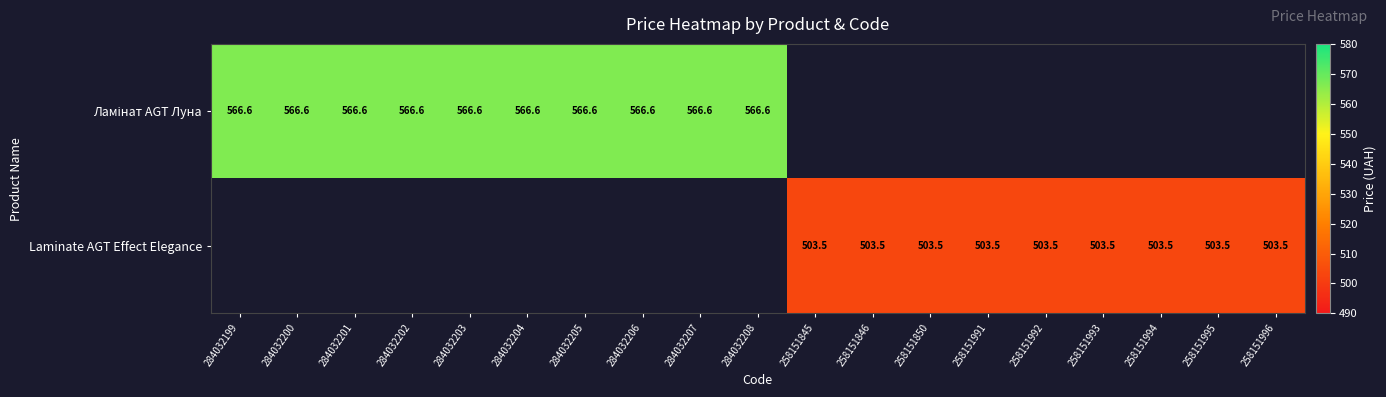

At which category does the chart reach its peak across all series?

284032199